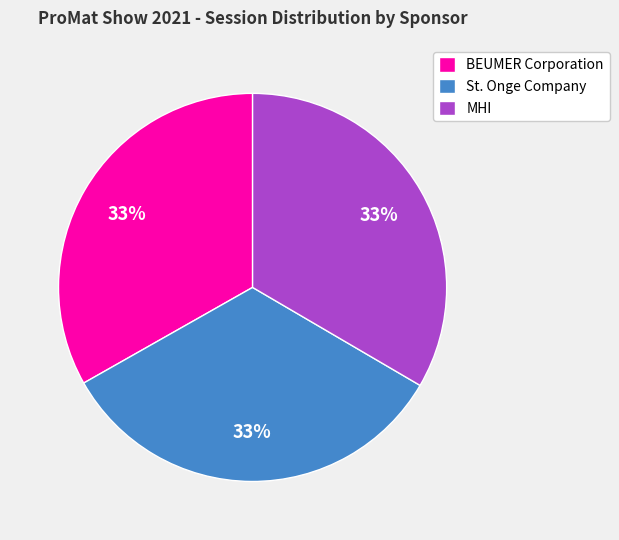

Count the number of slices in the pie.

3